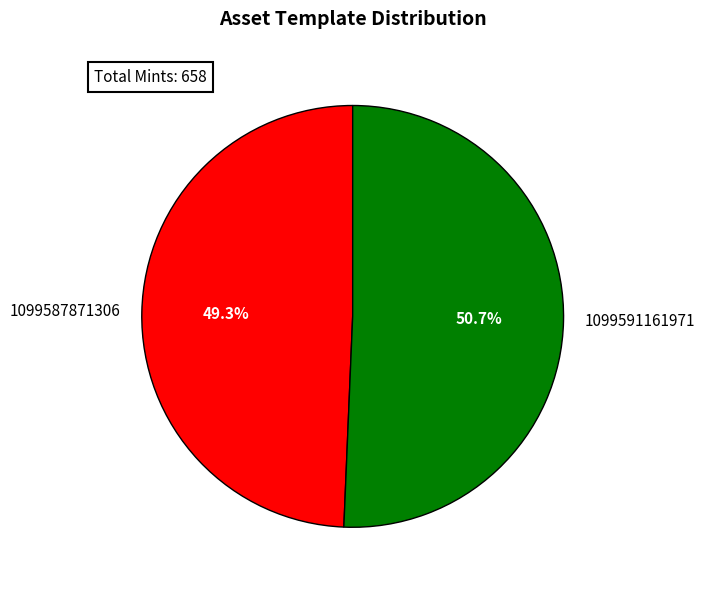

How many slices are in this pie chart?

2